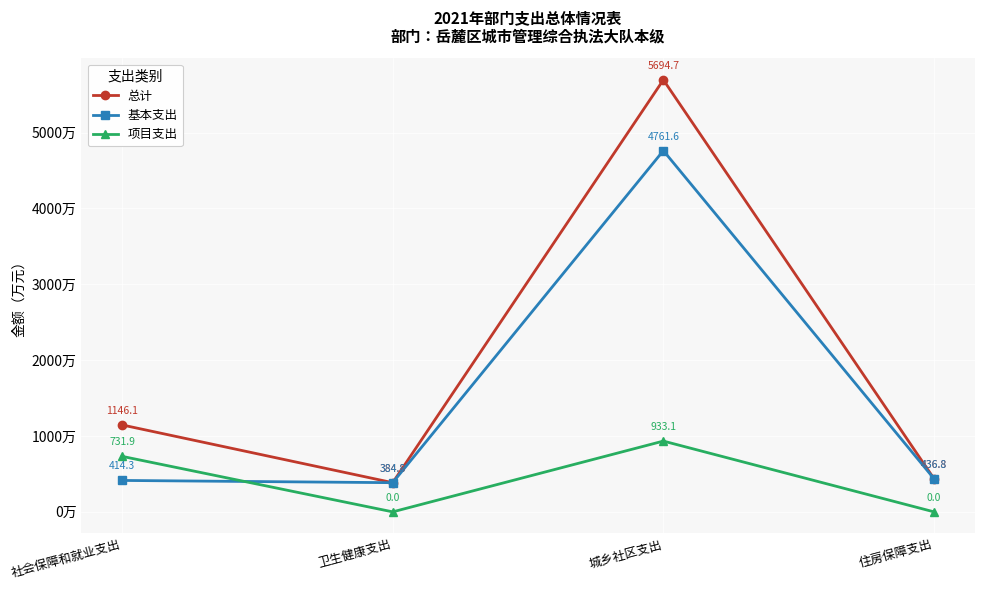

What is the difference between the highest and lowest values at 卫生健康支出?

384.8